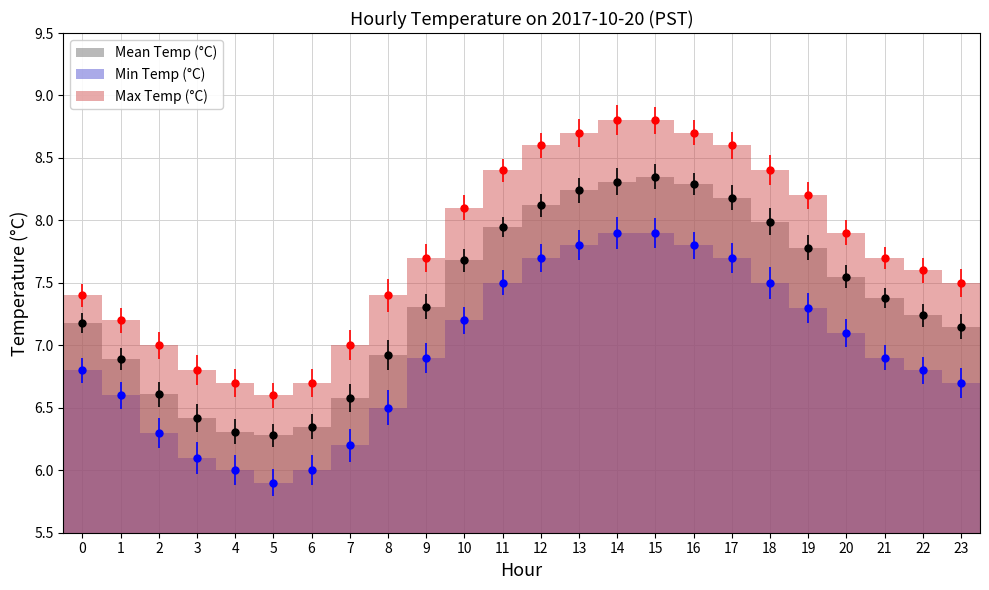

Which series changed the most between 3 and 17?

Max Temp (°C)